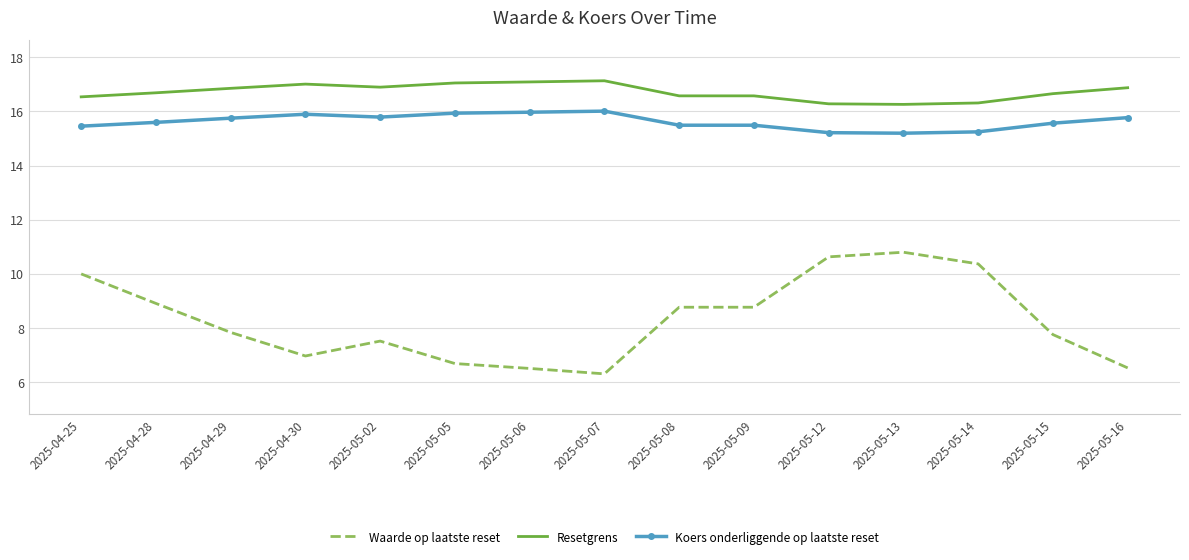

Where is the first local maximum for Waarde op laatste reset?

2025-05-02